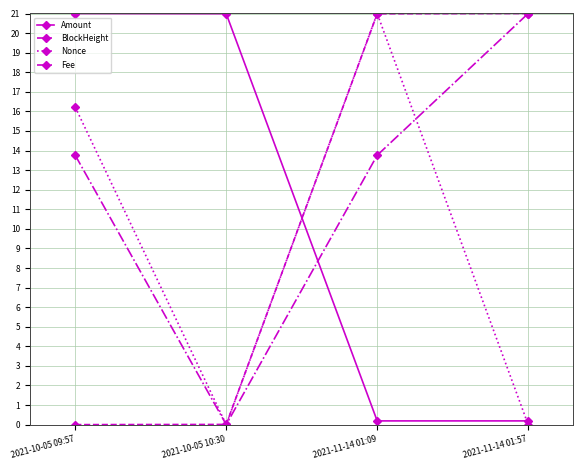

True or false: Nonce has more than 0 points higher than both neighbors.

True